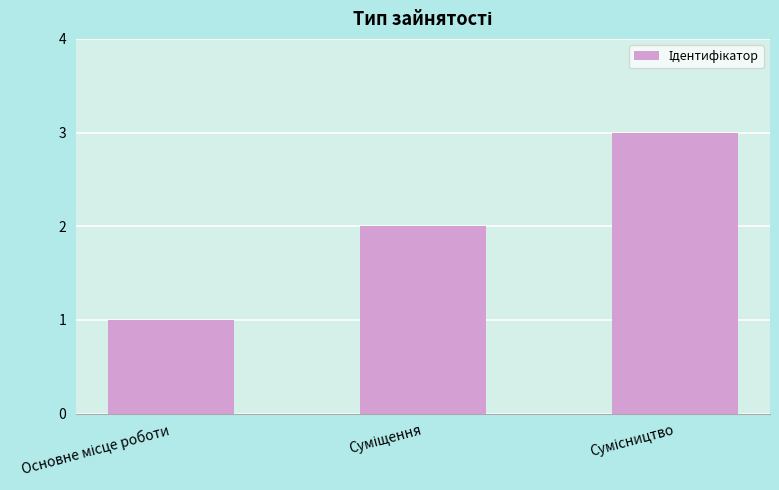

What is the maximum value shown in the chart?

3